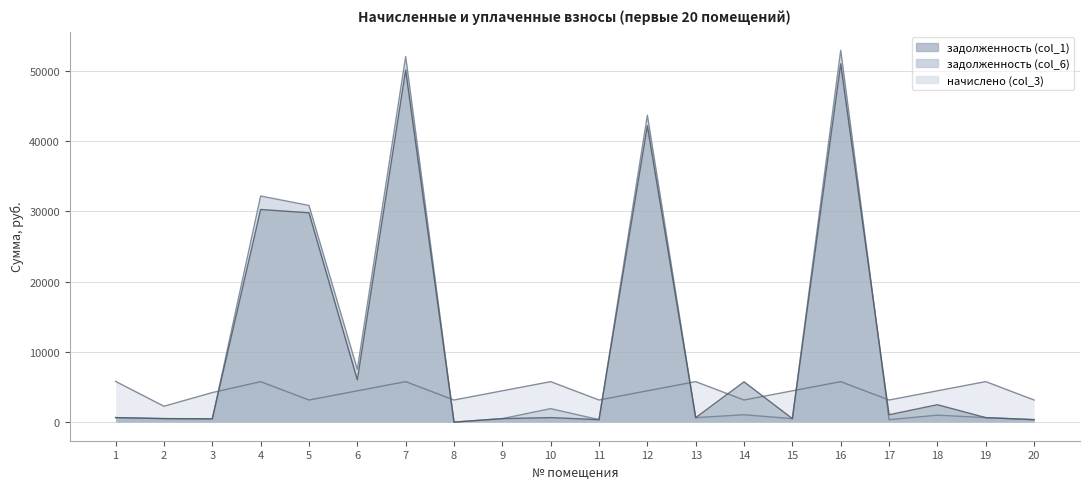

Is the value of задолженность (col_6) at 15 greater than the value of начислено (col_3) at 20?

No